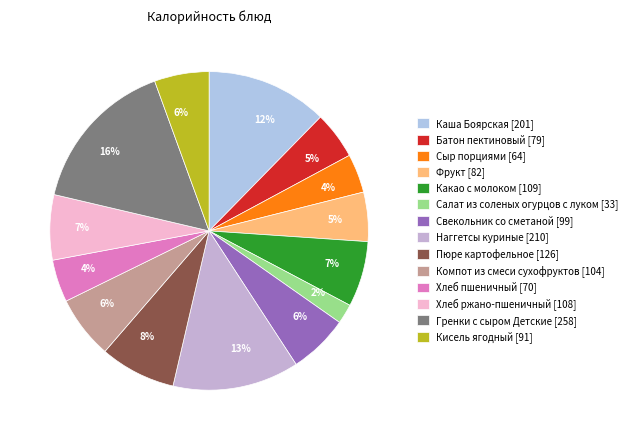

To the nearest percent, what portion does Свекольник со сметаной represent?

6%